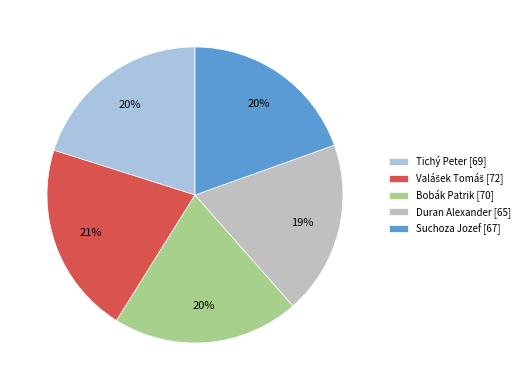

The Suchoza Jozef slice represents 20% of the pie. True or false?

True